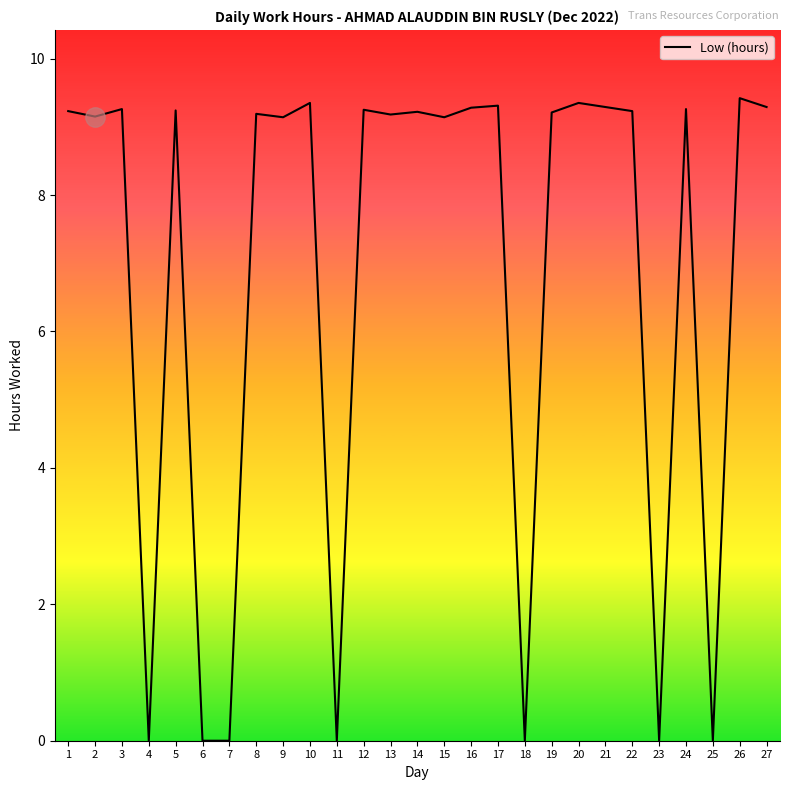

What is the difference between the values at 23 and 3?

9.3